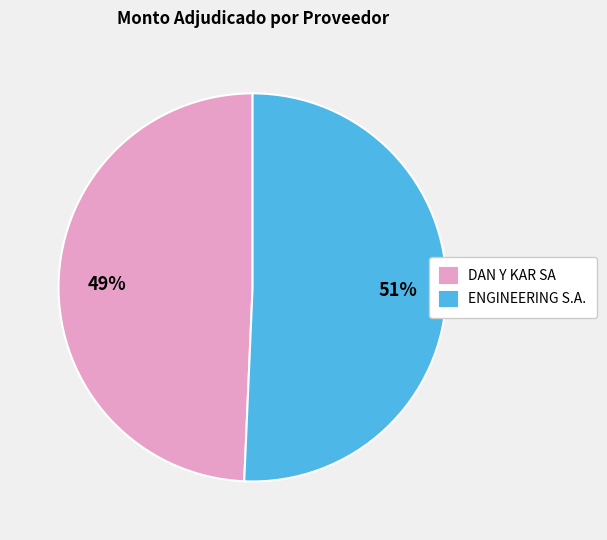

To the nearest percent, what portion does ENGINEERING S.A. represent?

51%